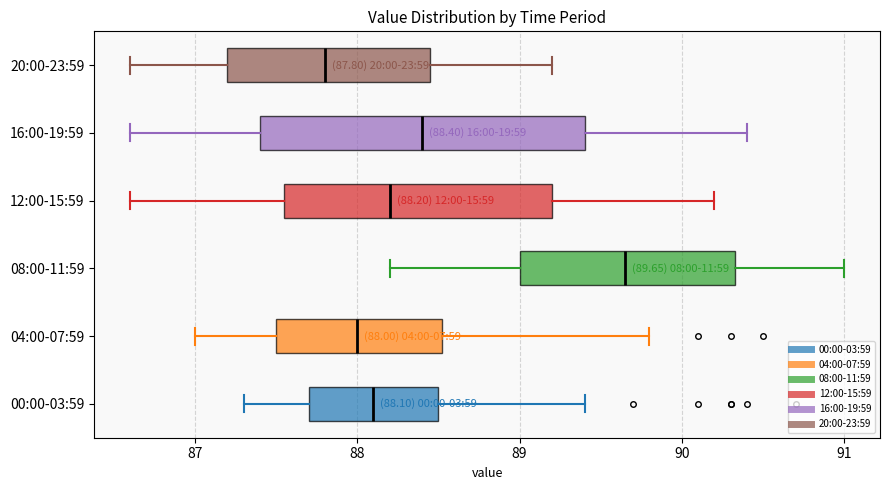

Which box has the furthest to the left median line?

20:00-23:59